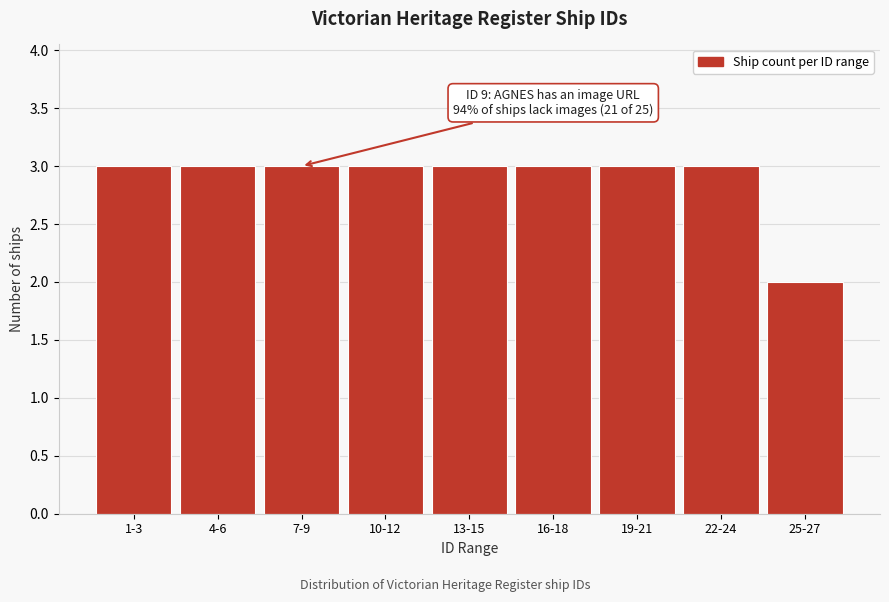

Reading left to right, what are all the values shown in this chart?

1-3=3	4-6=3	7-9=3	10-12=3	13-15=3	16-18=3	19-21=3	22-24=3	25-27=2